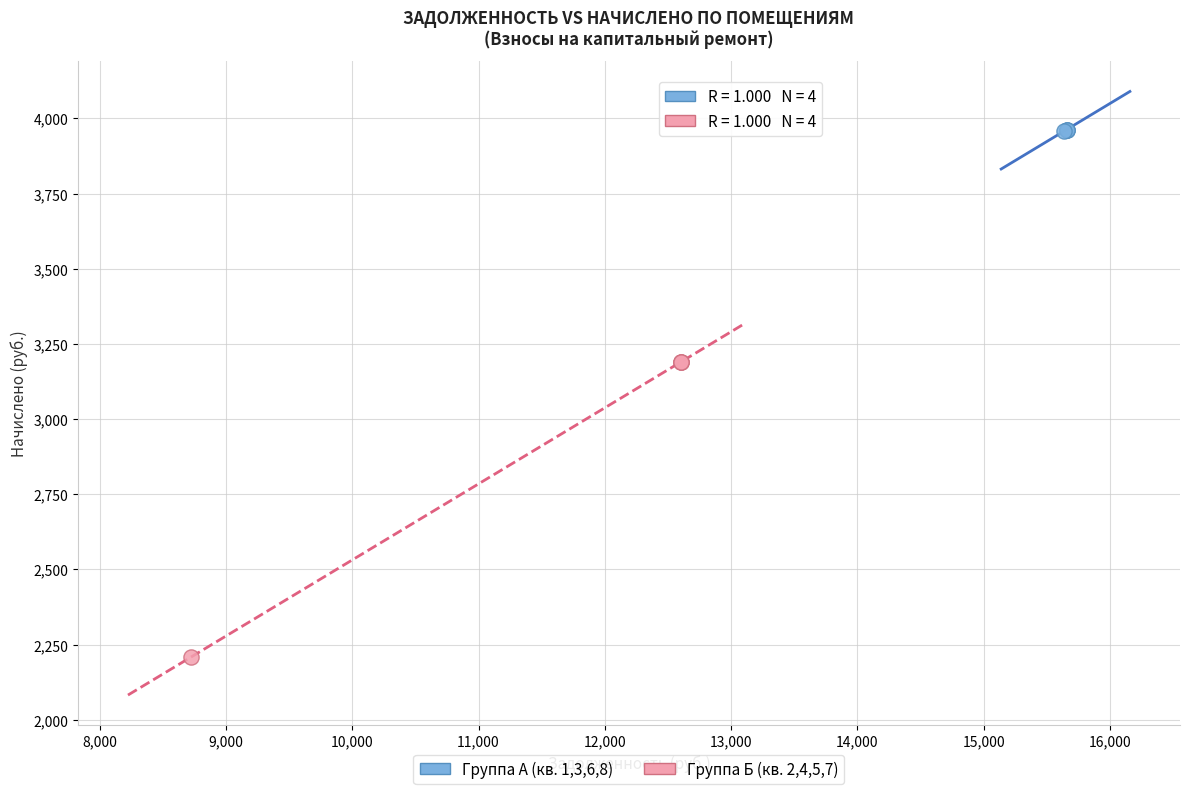

Which series has the largest Y range (max minus min)?

Группа Б (кв. 2,4,5,7)